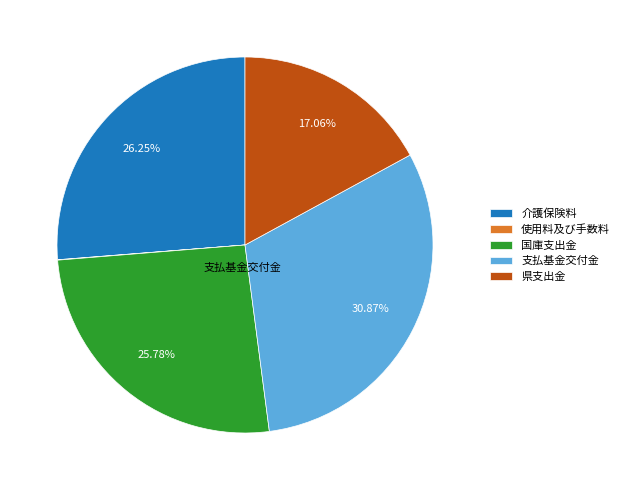

What percentage is NOT represented by 介護保険料?

73.7%